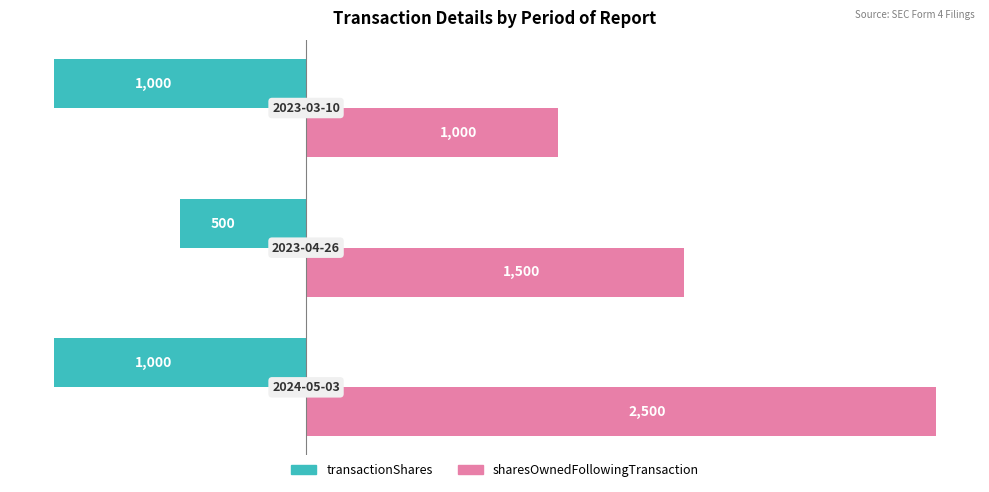

What are all the series names shown in the legend?

transactionShares, sharesOwnedFollowingTransaction